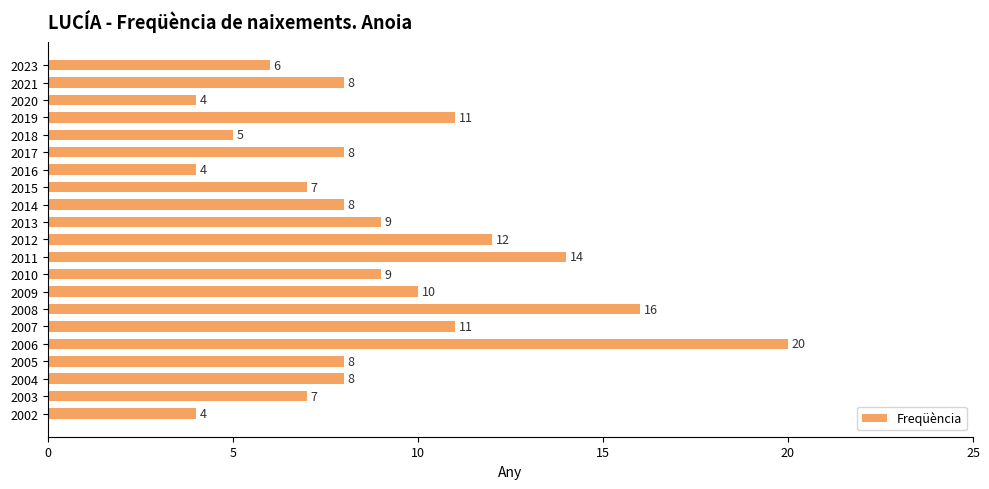

Read the value at 2013, to the nearest 10.

10